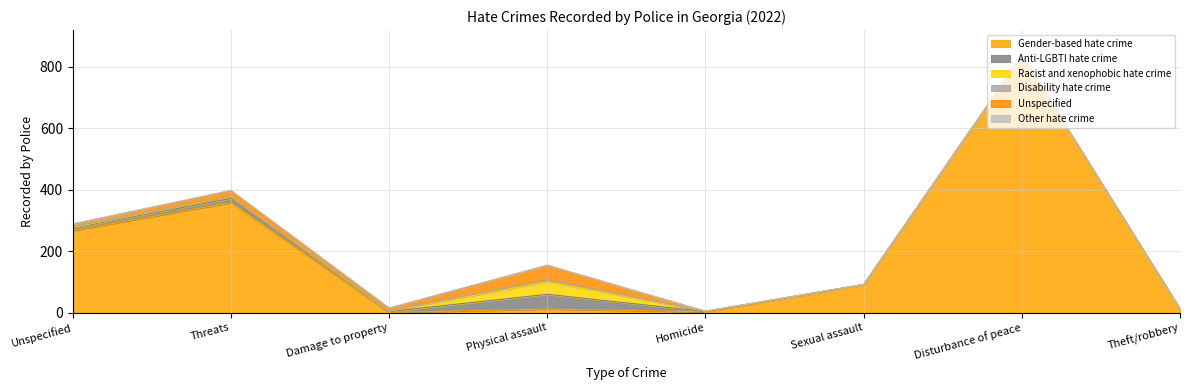

How many values in the Racist and xenophobic hate crime series are below 1?

3